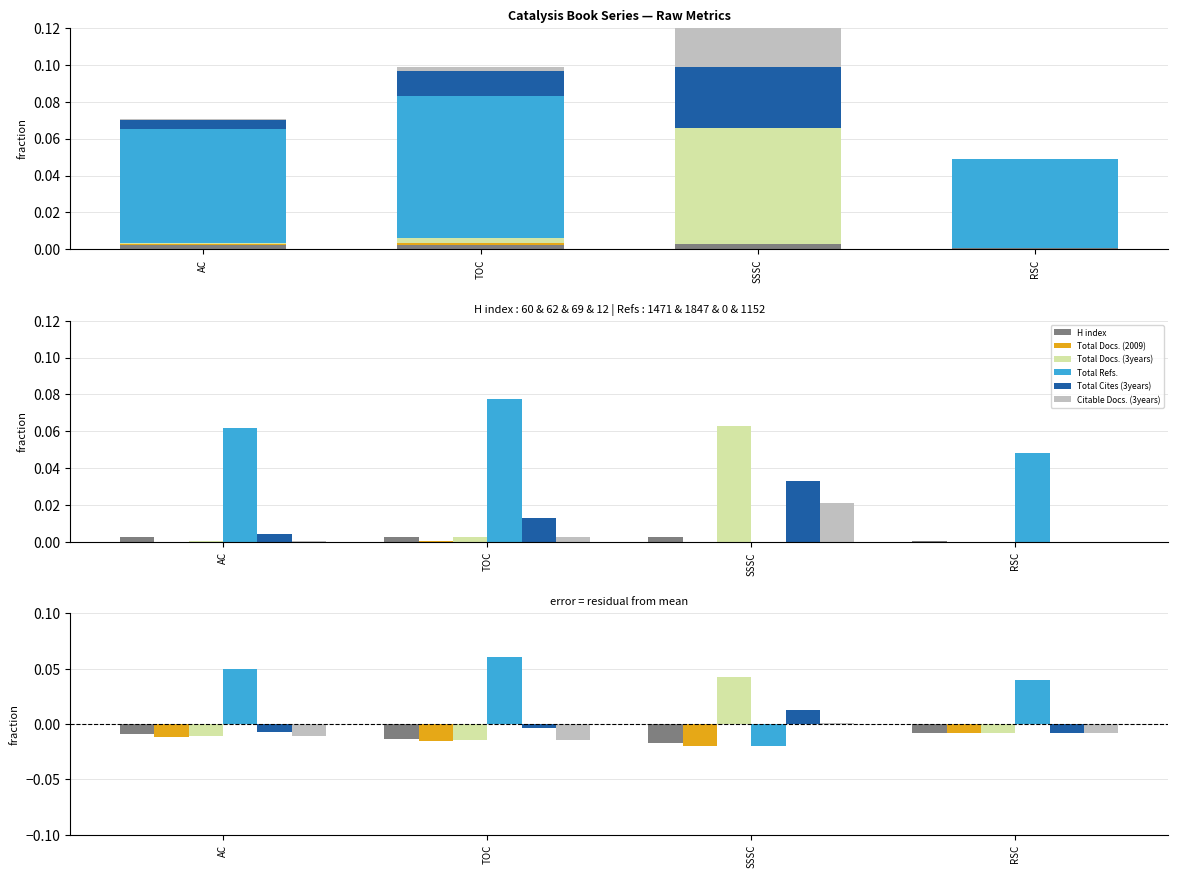

Is the value of Total Docs. (2009) at SSSC greater than the value of H index at RSC?

No